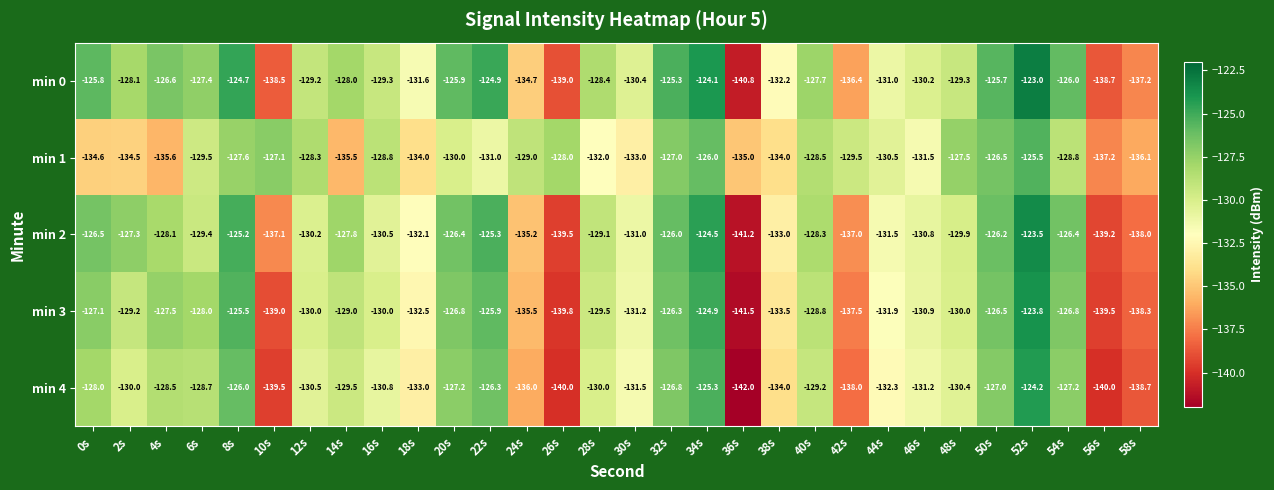

What is the average value of the min 4 series?

-131.4